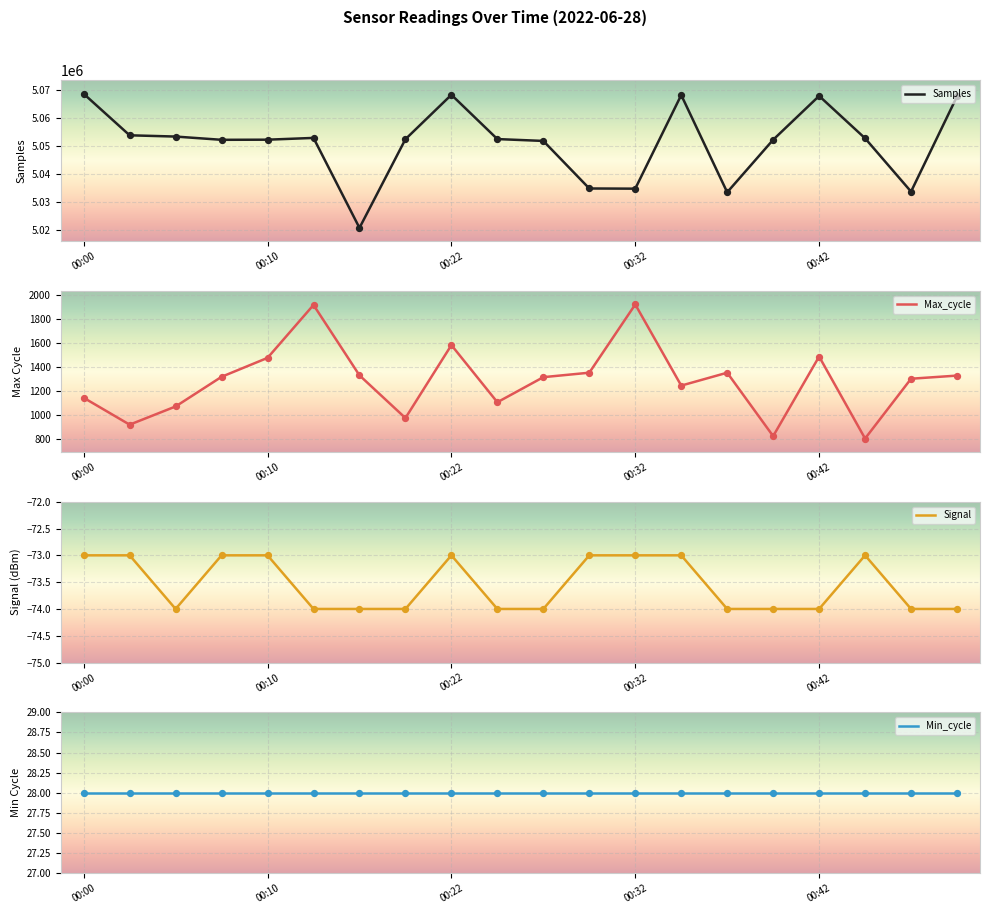

What is the minimum value for Samples?

5020641